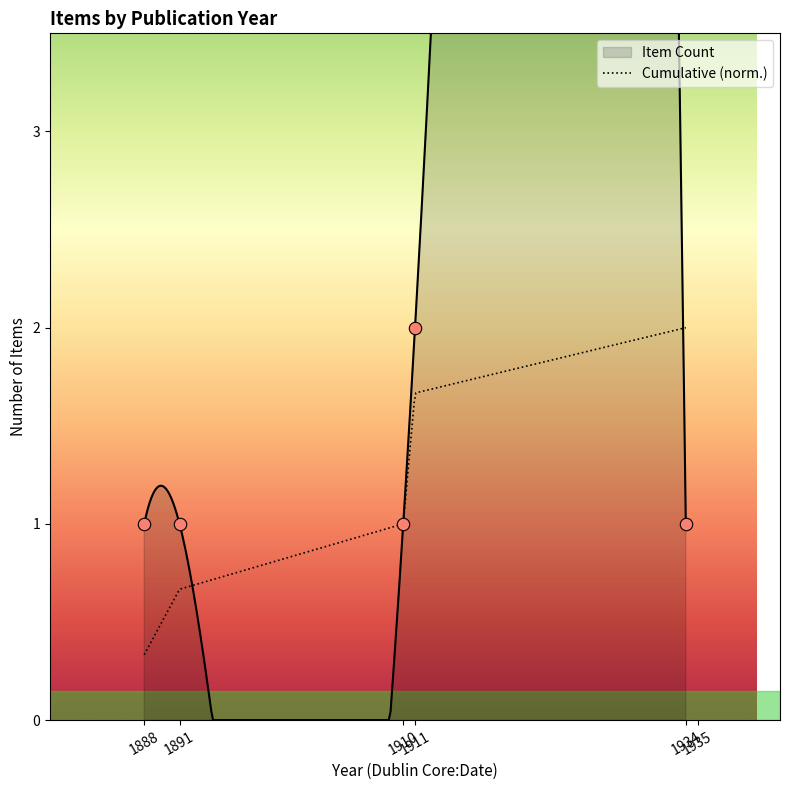

Approximately how many times larger is the value at 1934 compared to 1891?

1.0